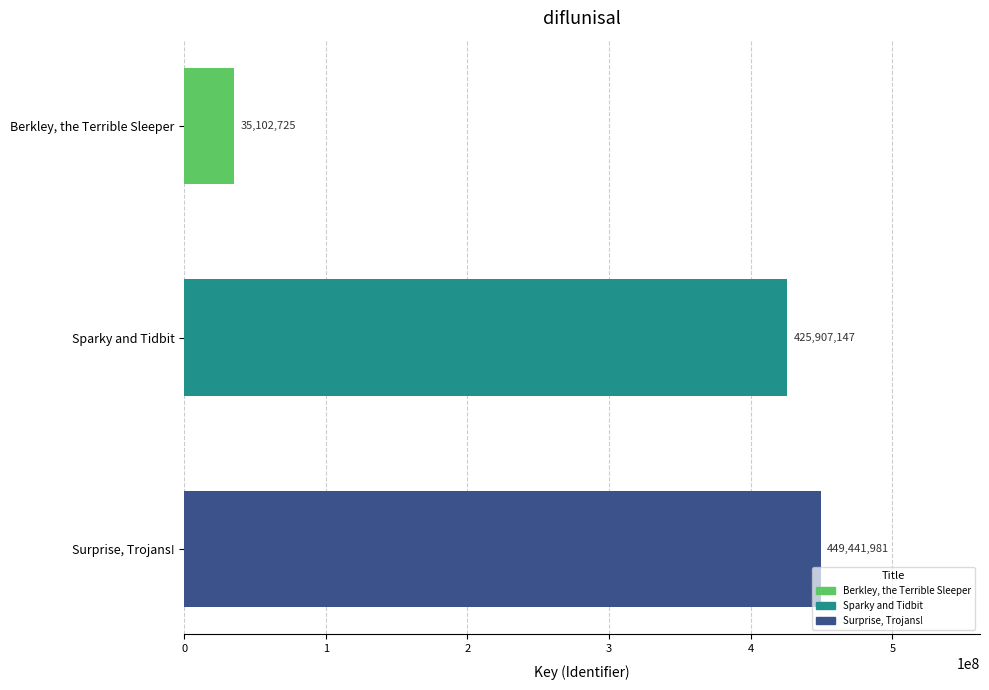

Reading top to bottom, extract all data points from this chart.

35102725	425907147	449441981